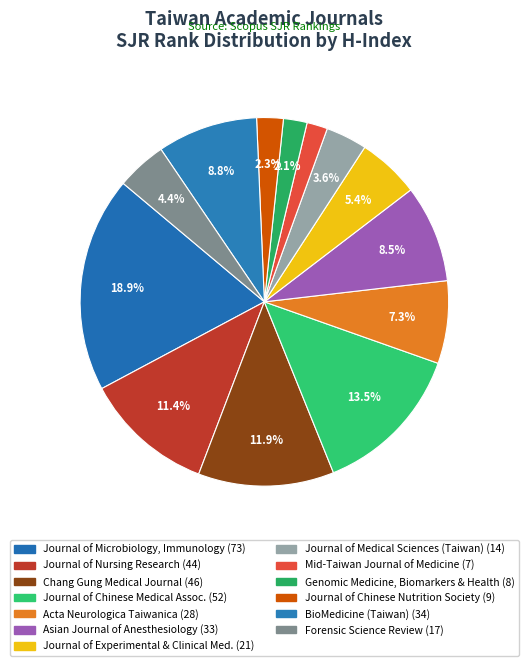

How many segments does this pie chart have?

13